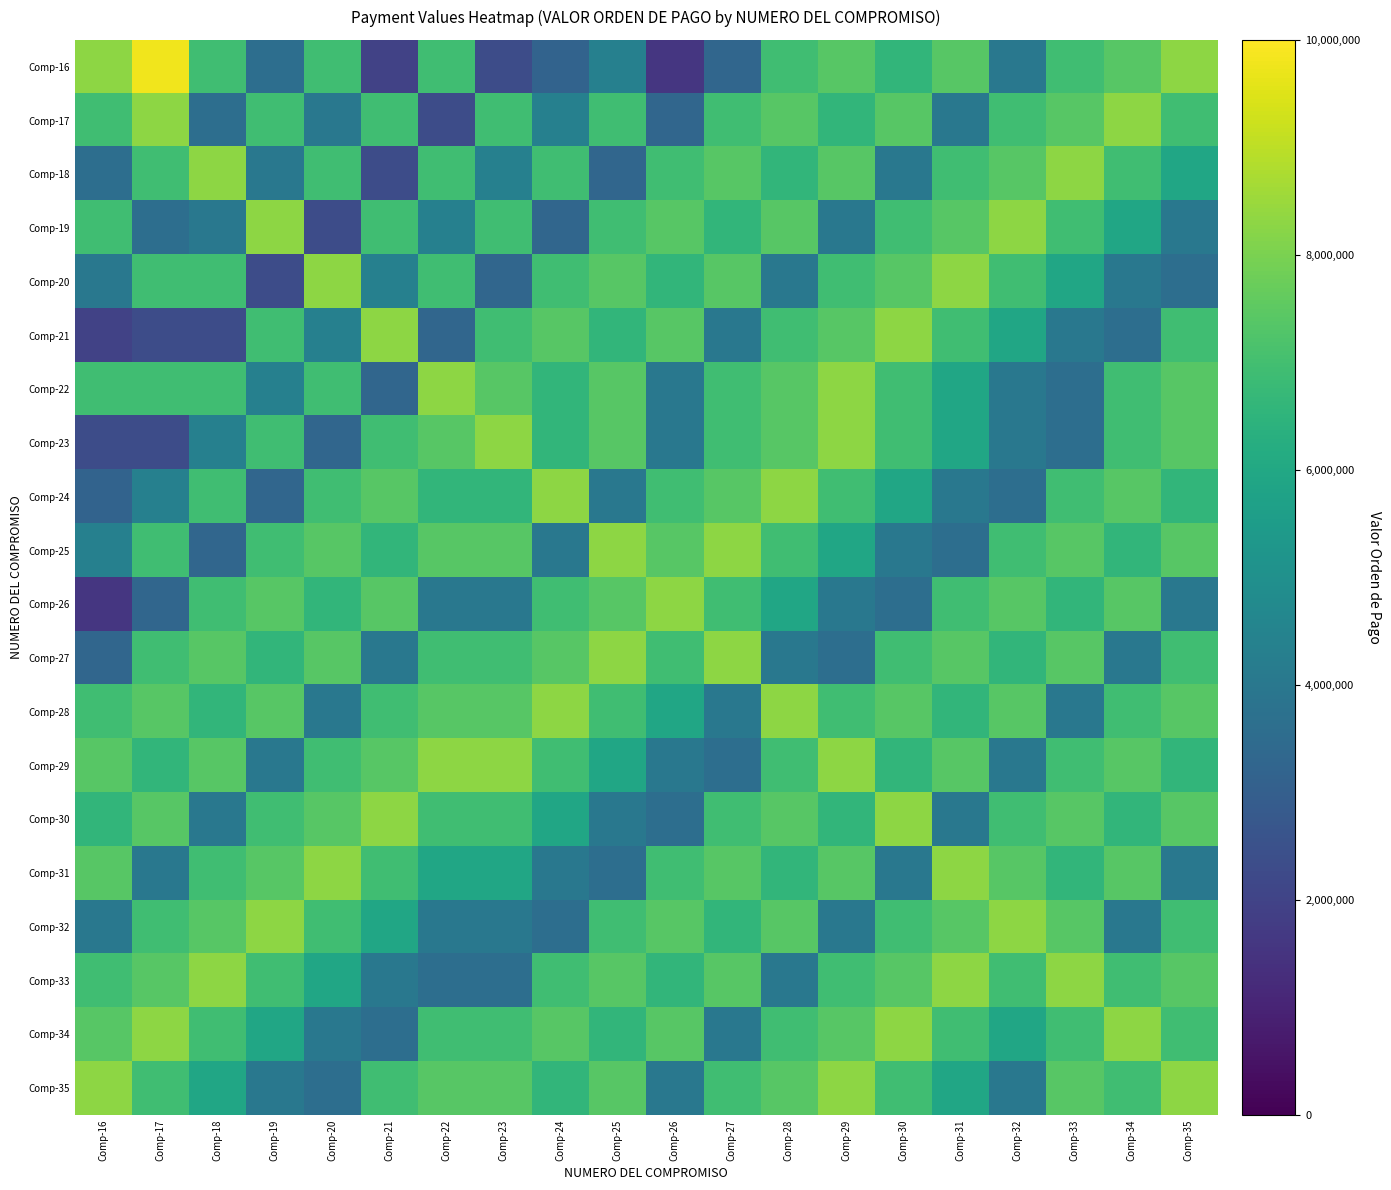

What is the spread (max minus min) of values at Comp-33?

4680000